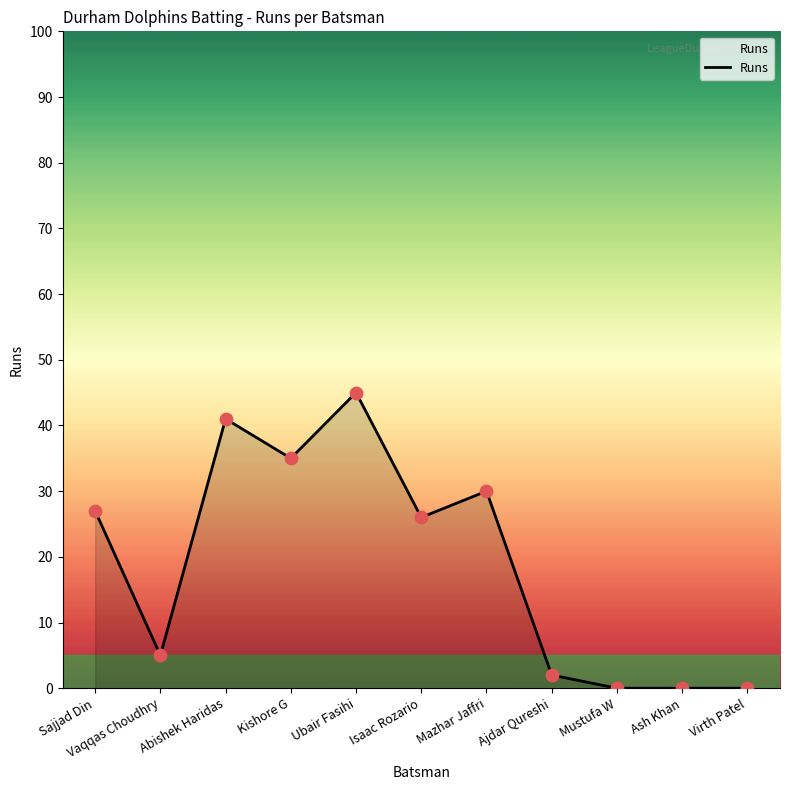

Which has a higher value, Mazhar Jaffri or Mustufa W?

Mazhar Jaffri